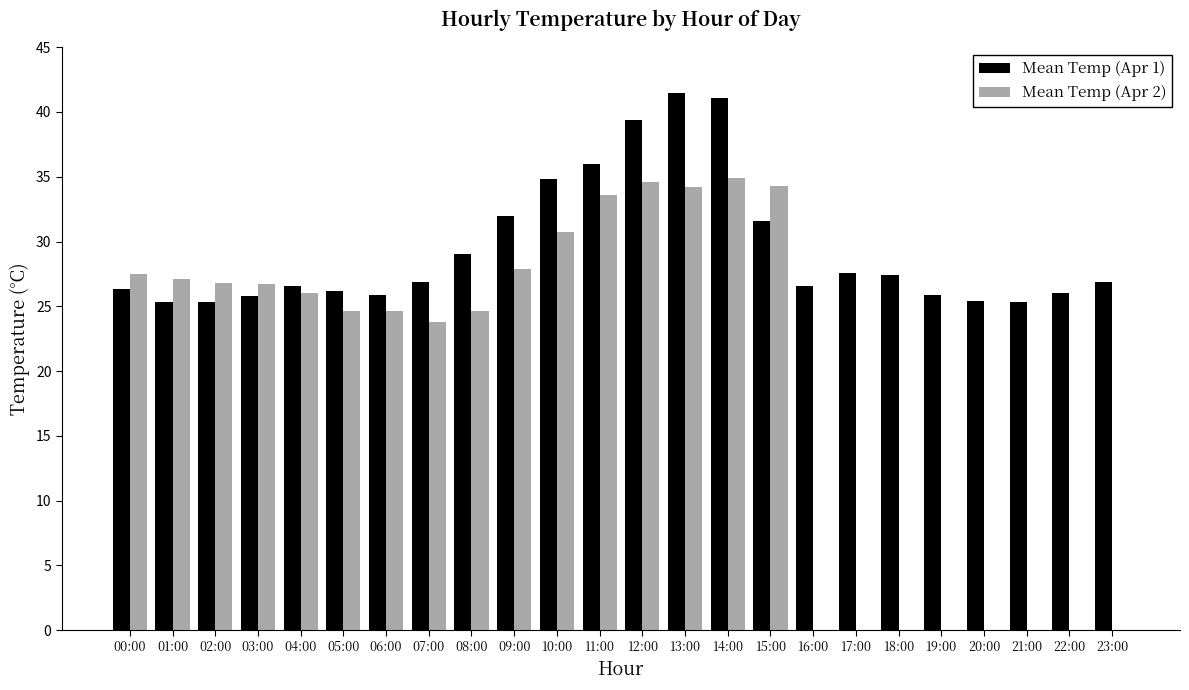

The Mean Temp (Apr 2) series shows 26.0 at 04:00. True or false?

True